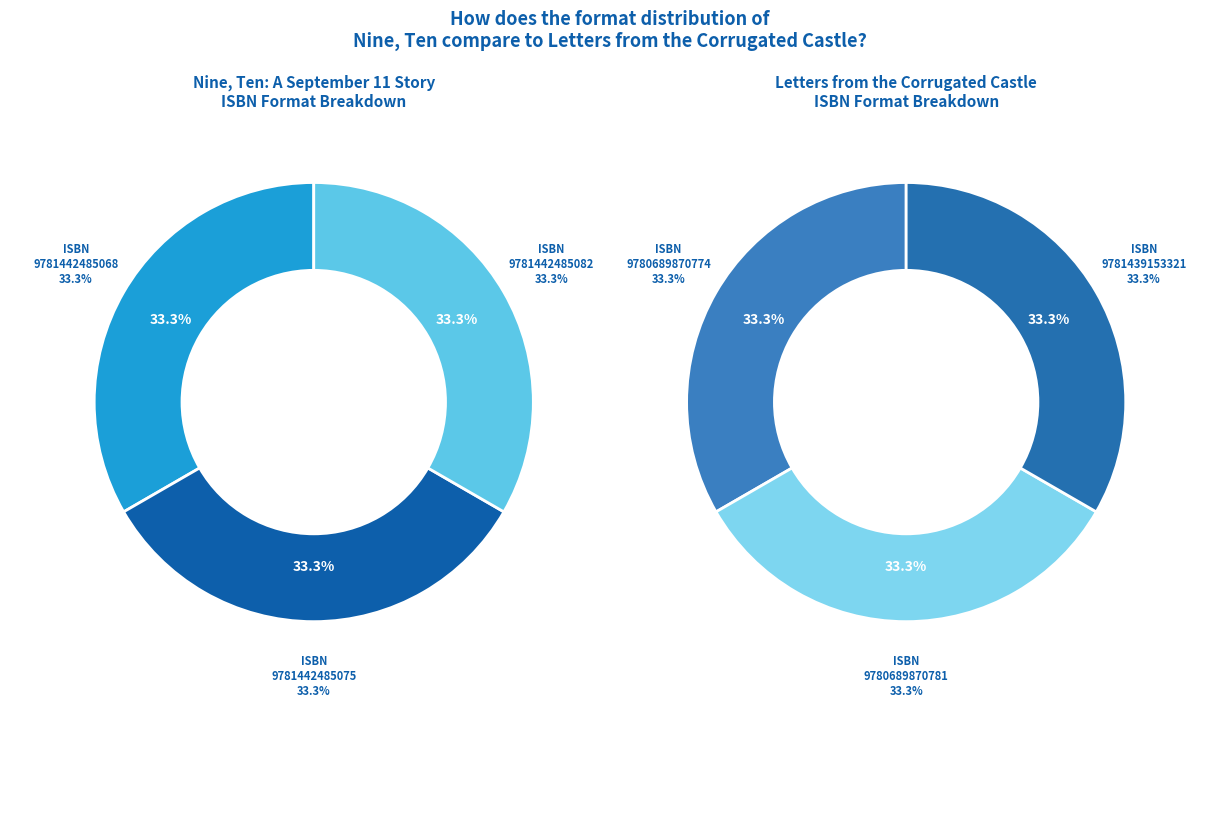

How many segments does this pie chart have?

6